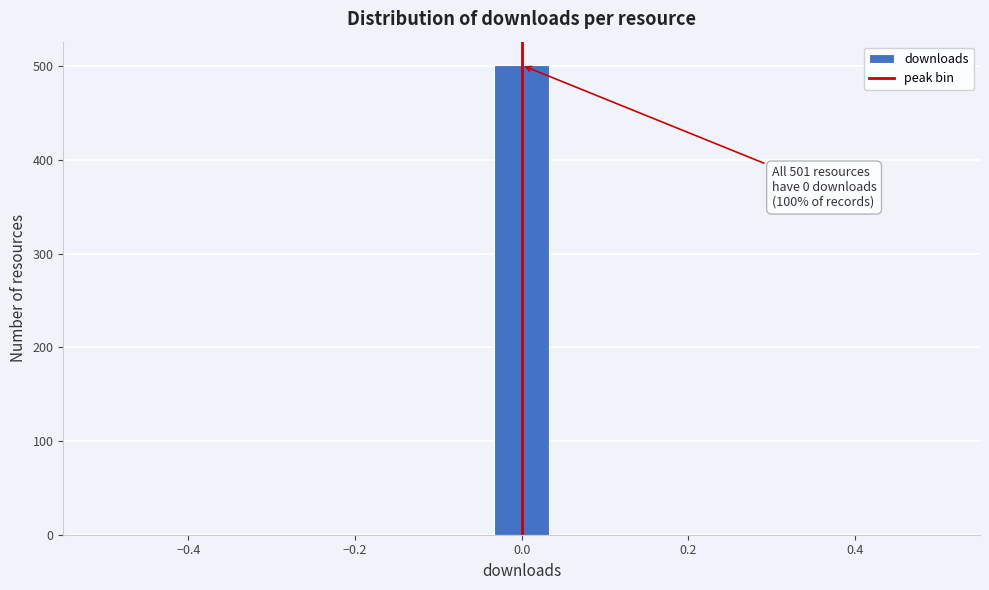

Around what value on the x-axis is the tallest bar? Give the approximate position of its centre, as read against the axis.

0.00